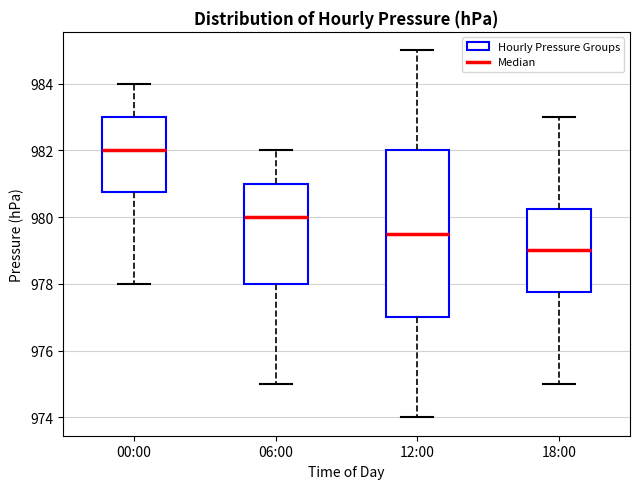

Where is the lower edge of the box for 18:00 on the y-axis? The values are not printed on the chart, so give them approximately, as read against the axis.

977.8